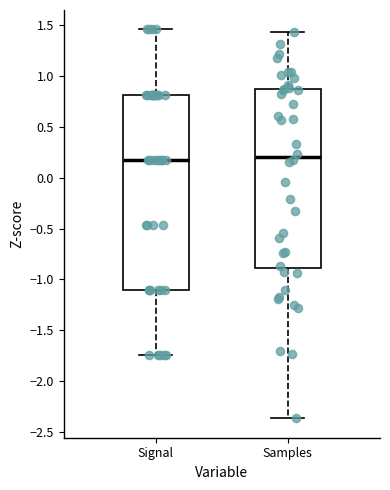

Reading left to right, read every box against the y-axis: the position of its median line, the range the box covers, and the ends of its whiskers. The values are not printed on the chart, so give them approximately, as read against the axis.

Signal: median 0.20, box -1.10 to 0.80, whiskers -1.75 to 1.45
Samples: median 0.20, box -0.90 to 0.85, whiskers -2.35 to 1.40